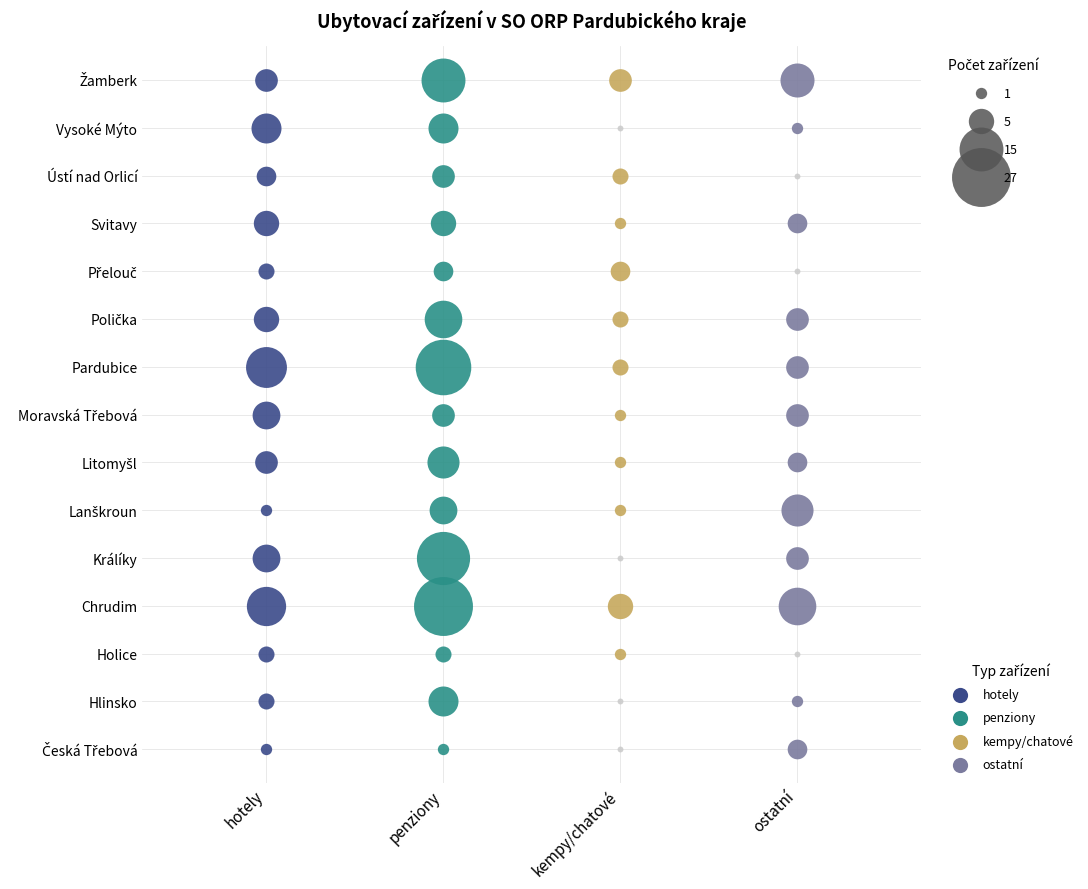

What is the difference between the maximum and minimum values in the ostatni series?

11